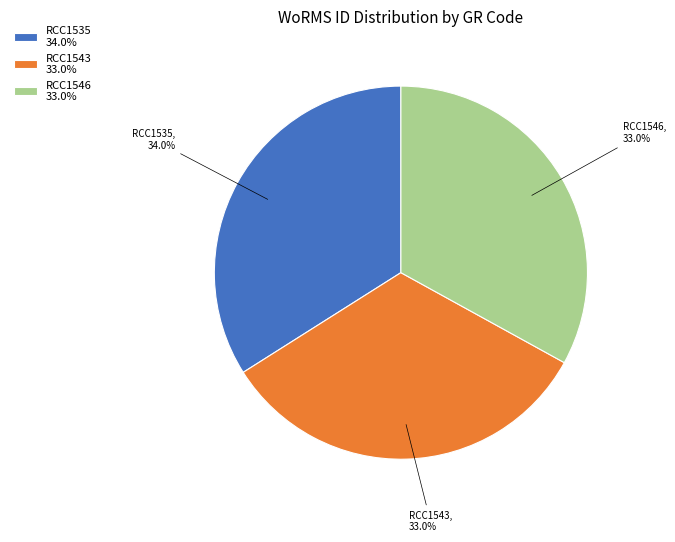

How many segments does this pie chart have?

3